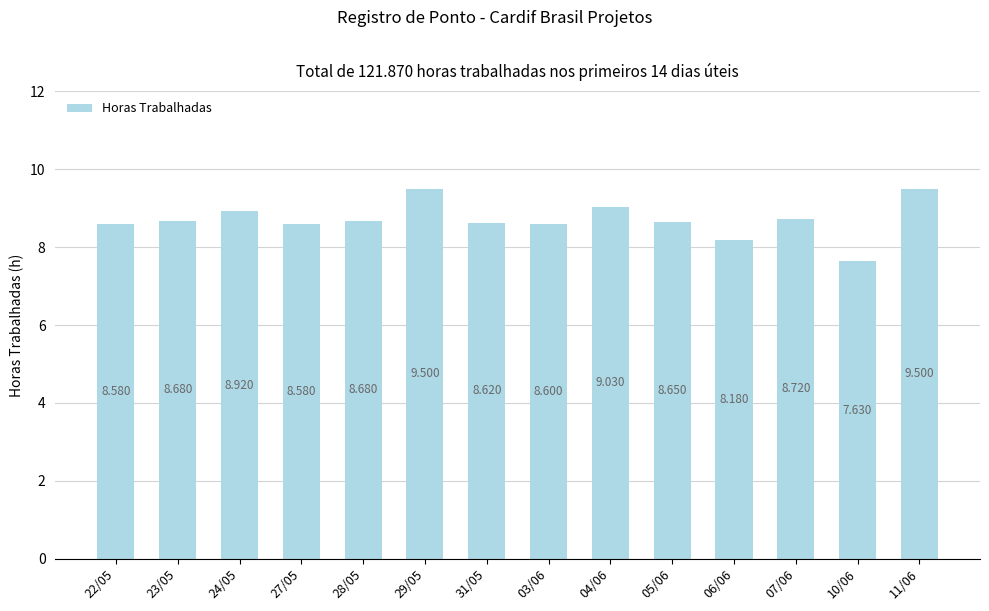

Does the chart contain stacked bars?

No